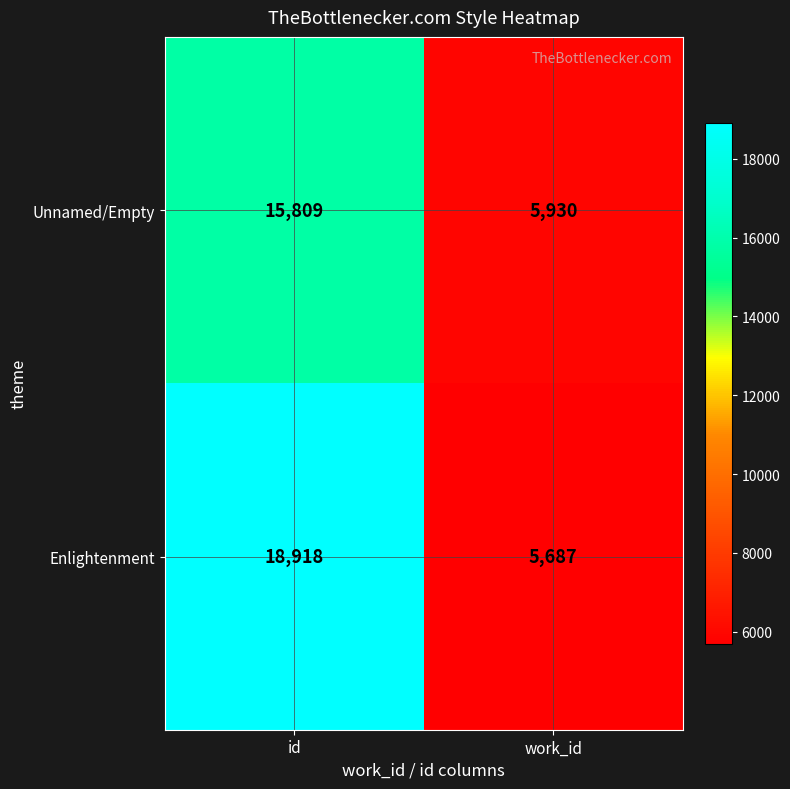

True or false: Enlightenment has a value of 9063 at id.

False